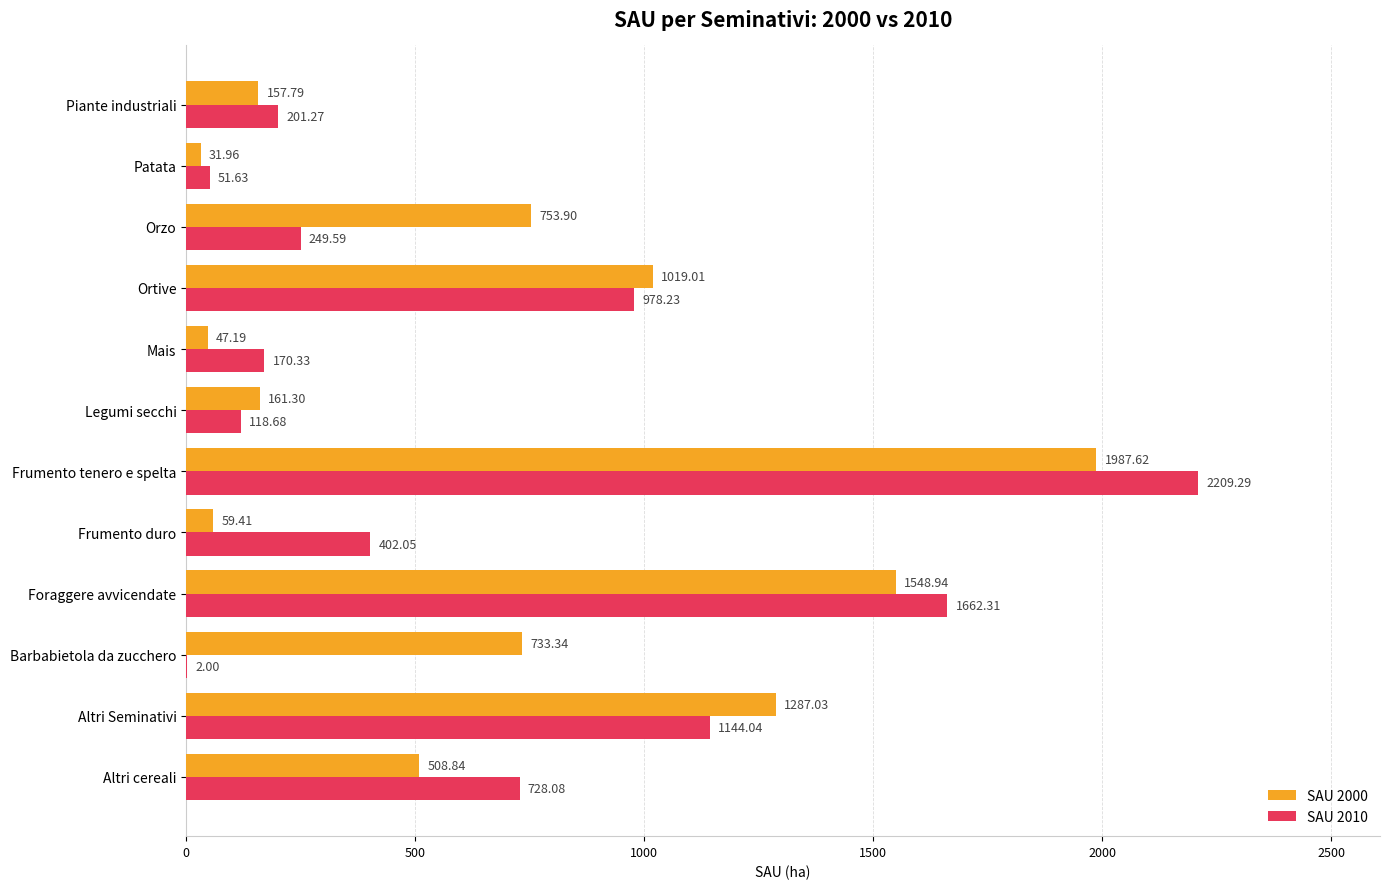

Is the value of SAU 2000 at Patata greater than the value of SAU 2010 at Barbabietola da zucchero?

Yes